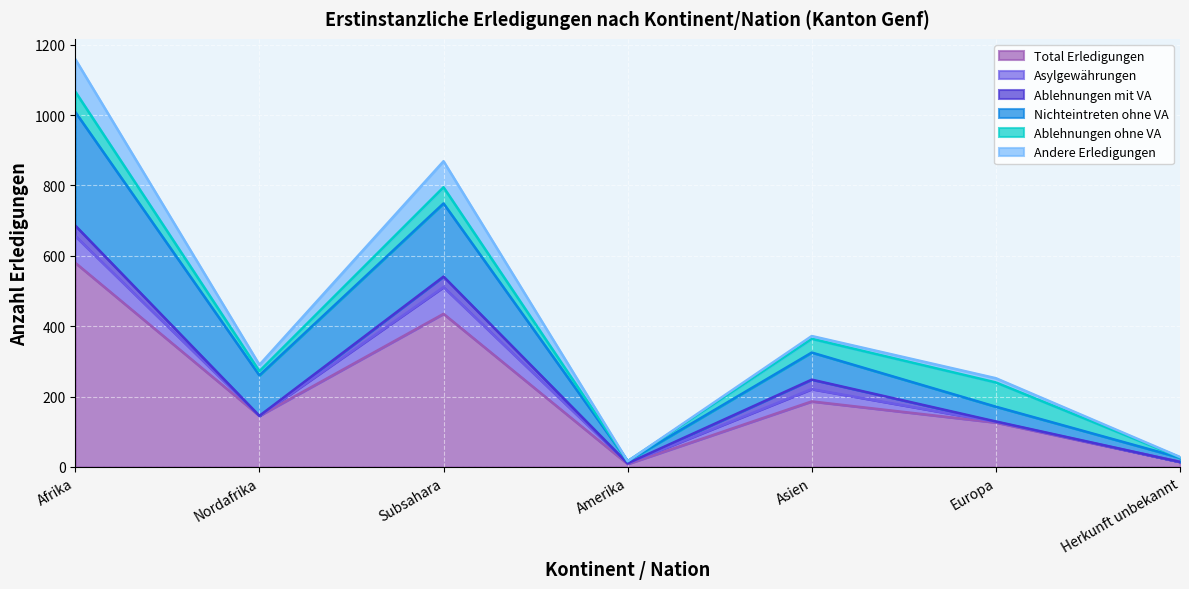

At Subsahara, list the series in order from largest to smallest.

Total Erledigungen, Nichteintreten ohne VA, Asylgewährungen, Andere Erledigungen, Ablehnungen ohne VA, Ablehnungen mit VA